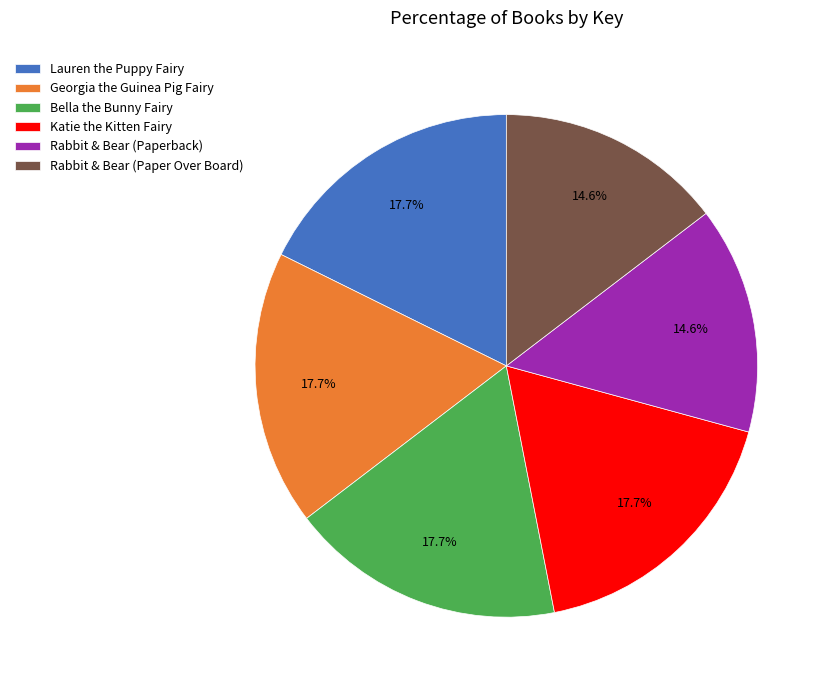

Is Georgia the Guinea Pig Fairy the majority of the pie?

No